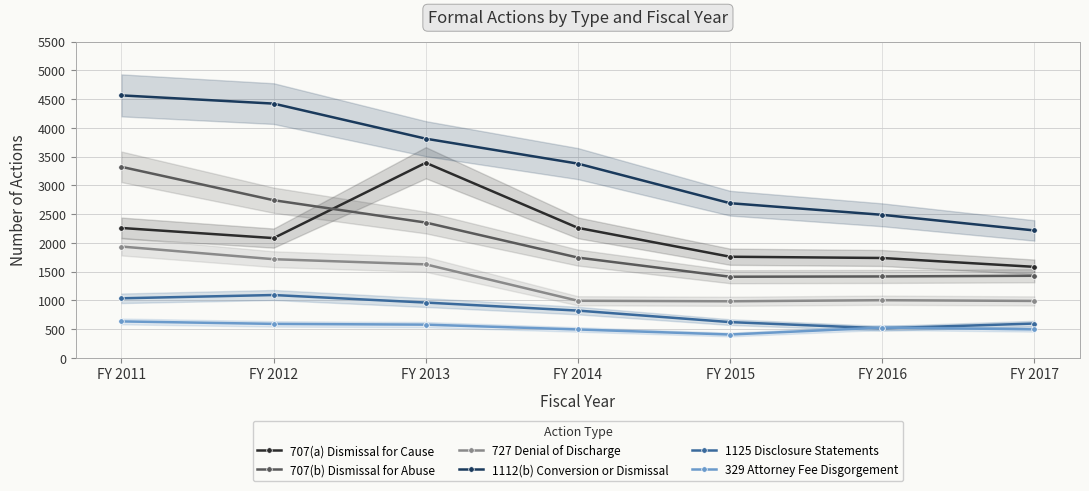

What is the approximate value of 707(a) Dismissal for Cause at FY 2013, to the nearest 10?

3390